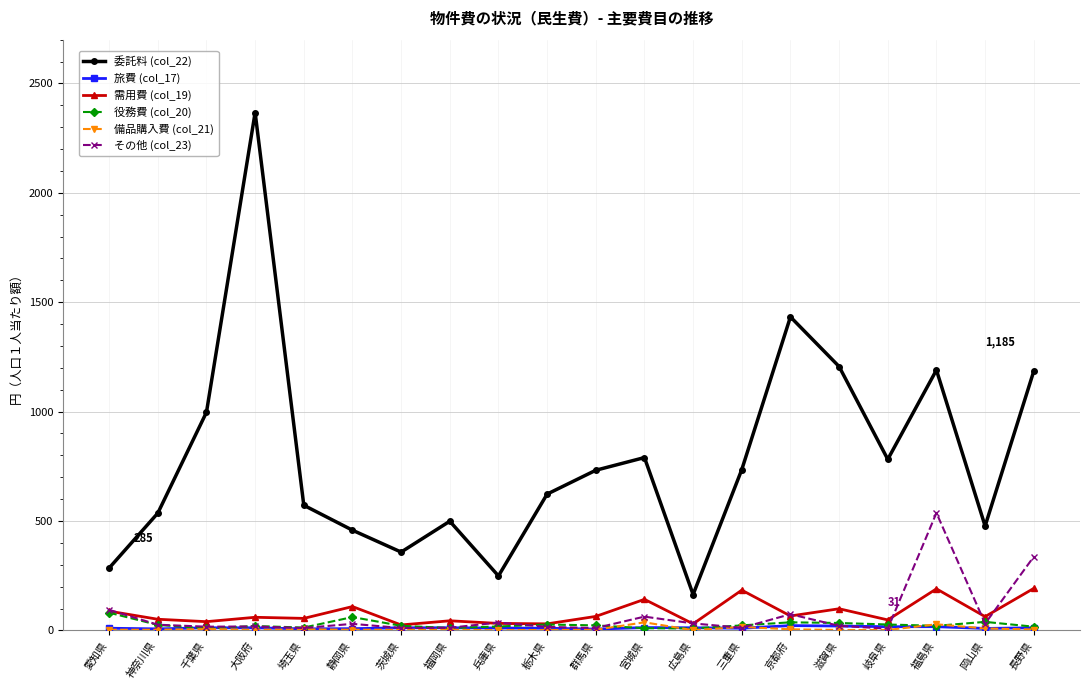

What position from the left is 岡山県?

19